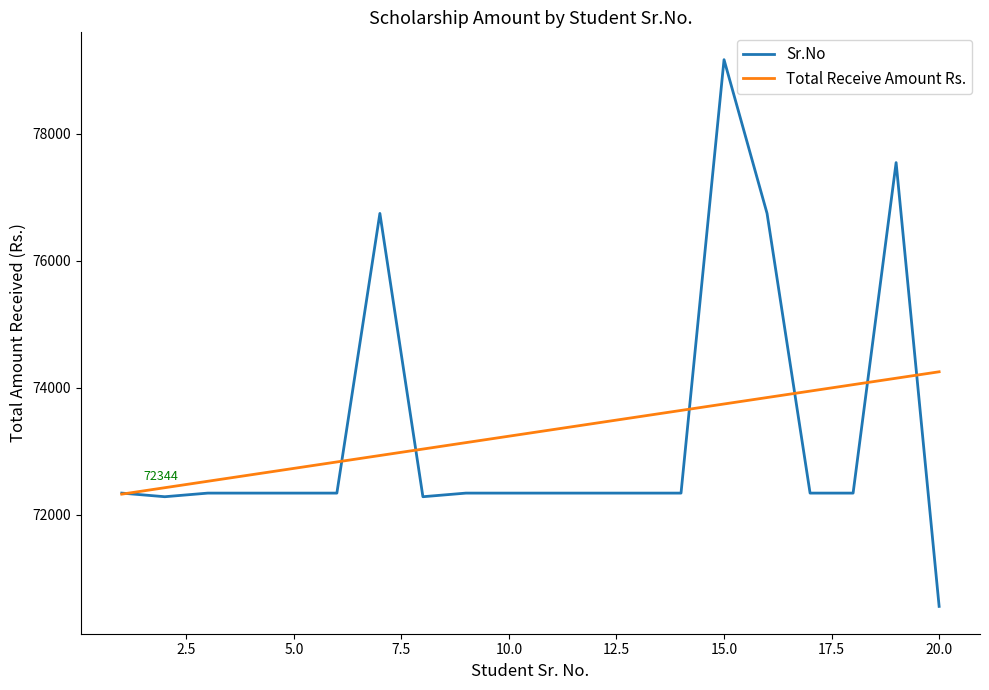

Reading right to left, transcribe all the data shown in this chart.

Sr.No: 70561.0	77546.0	72344.0	72344.0	76746.0	79166.0	72344.0	72344.0	72344.0	72344.0	72344.0	72344.0	72287.0	76746.0	72344.0	72344.0	72344.0	72344.0	72287.0	72344.0
Total Receive Amount Rs.: 74253.5	74152.2	74050.8	73949.4	73848.1	73746.7	73645.3	73544.0	73442.6	73341.2	73239.9	73138.5	73037.1	72935.8	72834.4	72733.0	72631.7	72530.3	72428.9	72327.6